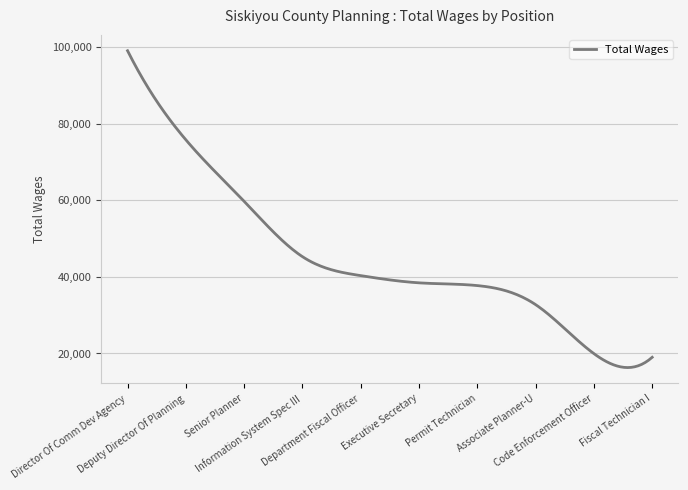

What is the maximum value shown in the chart?

99029.0